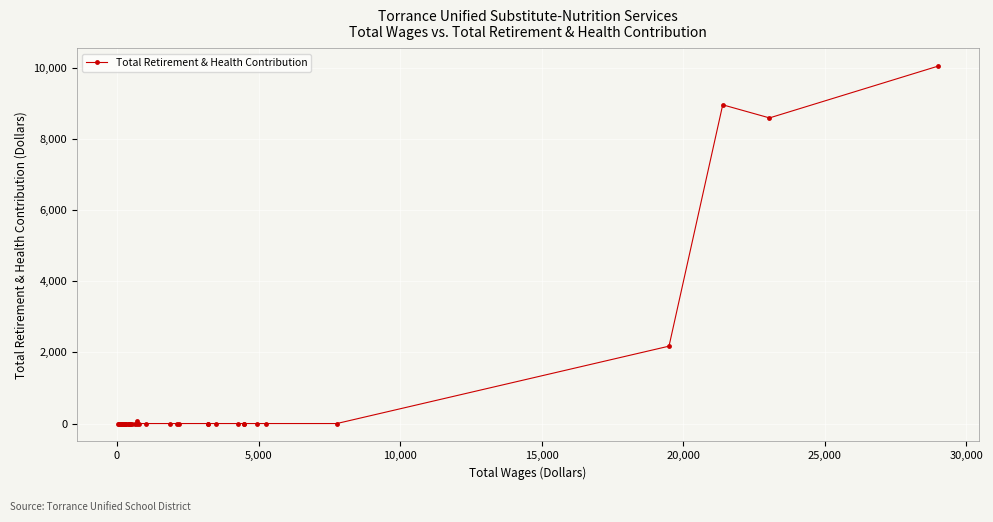

What is the average value?

765